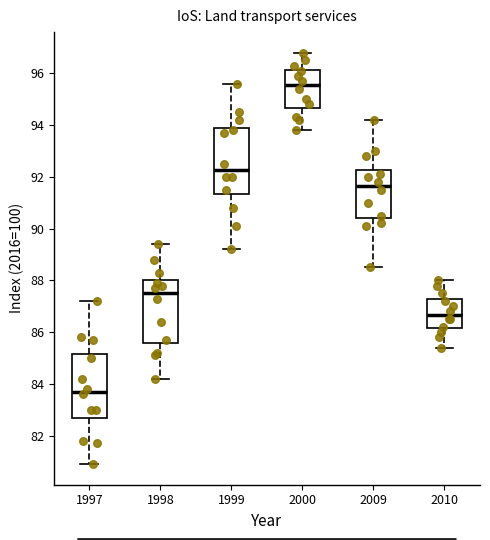

Reading left to right, transcribe this box plot: for each box, give where its median line is, the range the box spans, and where its two whiskers end, as read against the y-axis. The values are not printed on the chart, so give them approximately, as read against the axis.

1997: median 83.8, box 82.8 to 85.2, whiskers 81.0 to 87.2
1998: median 87.6, box 85.6 to 88.0, whiskers 84.2 to 89.4
1999: median 92.2, box 91.4 to 94.0, whiskers 89.2 to 95.6
2000: median 95.6, box 94.6 to 96.2, whiskers 93.8 to 96.8
2009: median 91.6, box 90.4 to 92.2, whiskers 88.6 to 94.2
2010: median 86.6, box 86.2 to 87.2, whiskers 85.4 to 88.0